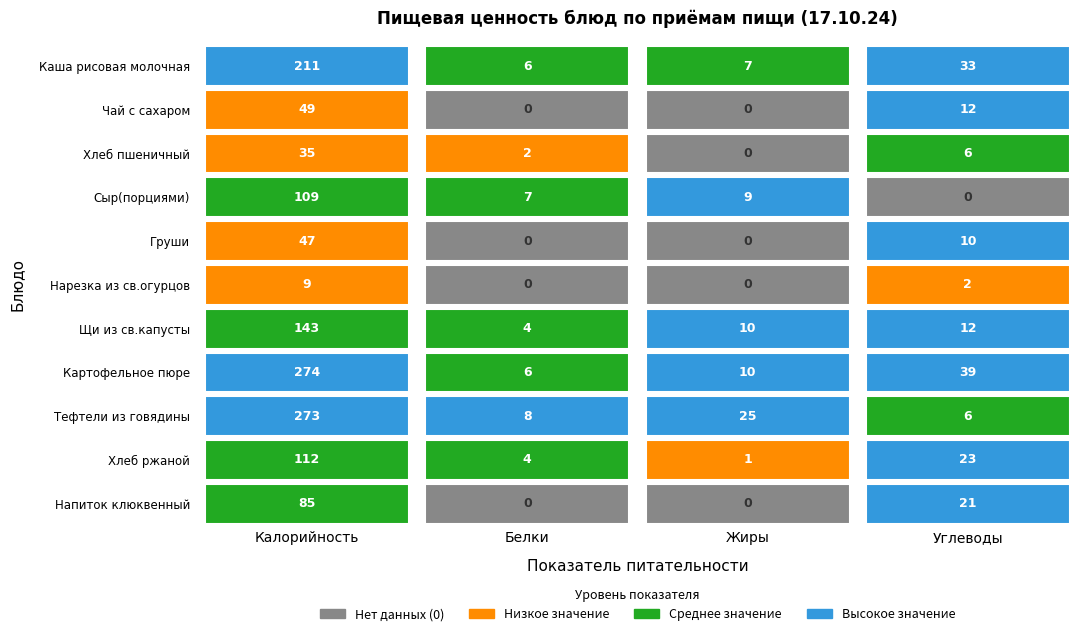

What is the total value across all series at 2?

62